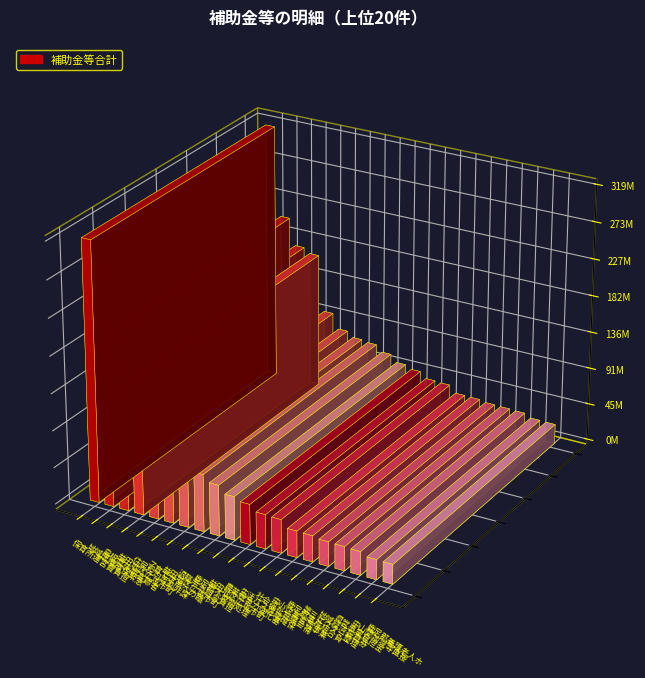

What is the sum of the values at 県営事業負担金 and 鹿足郡不燃物処理組合負担金?

91374700